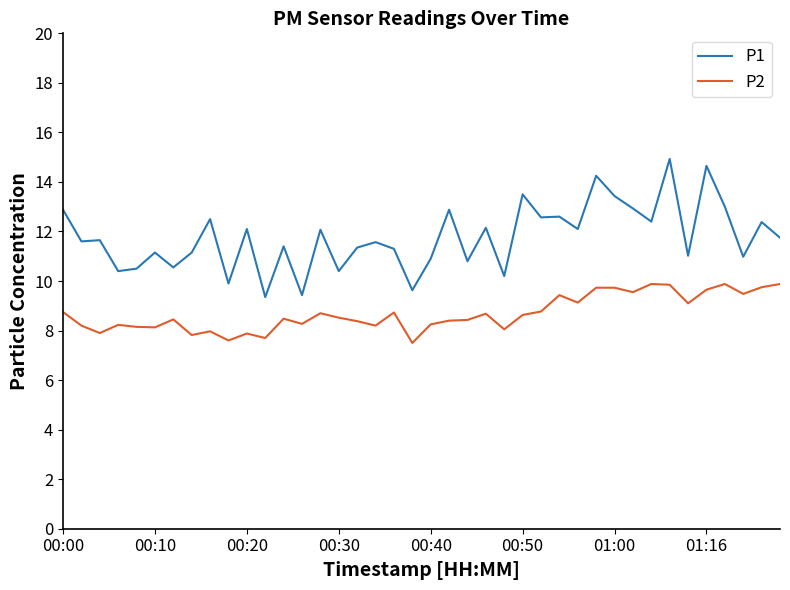

Which series has the largest range (max minus min)?

P1